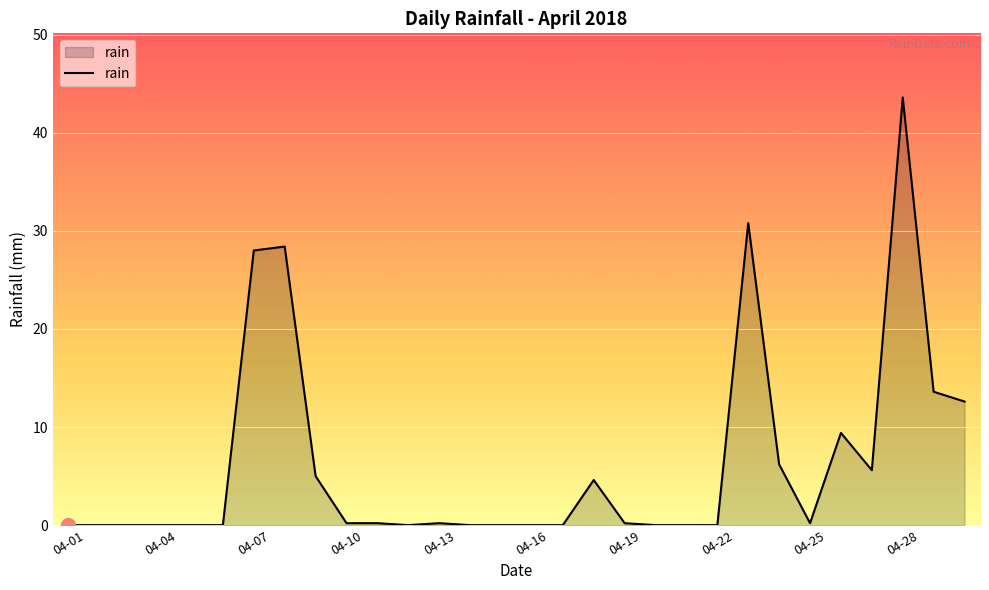

What is the greatest value displayed?

43.6